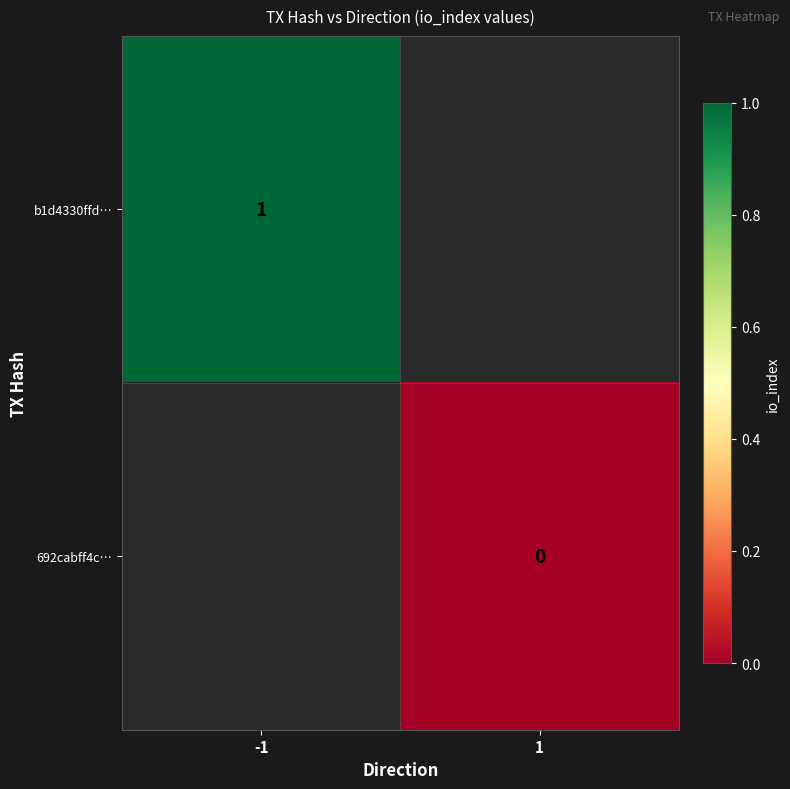

Is it true that 692cabff4c… equals 0.0 at 1?

True